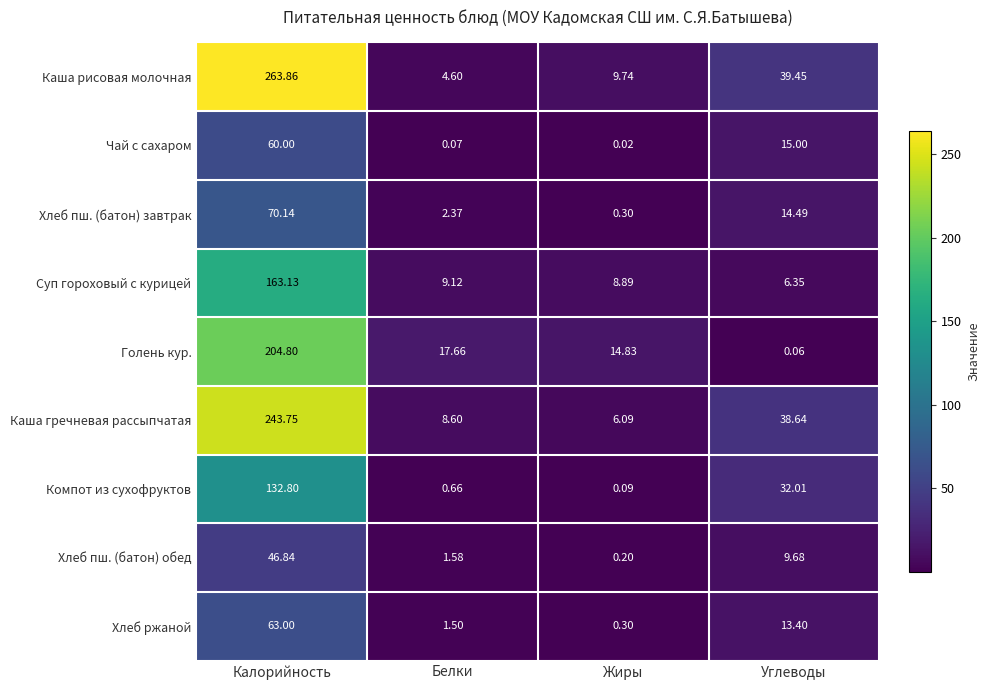

Between Калорийность and Белки, which series saw the biggest shift?

Каша рисовая молочная